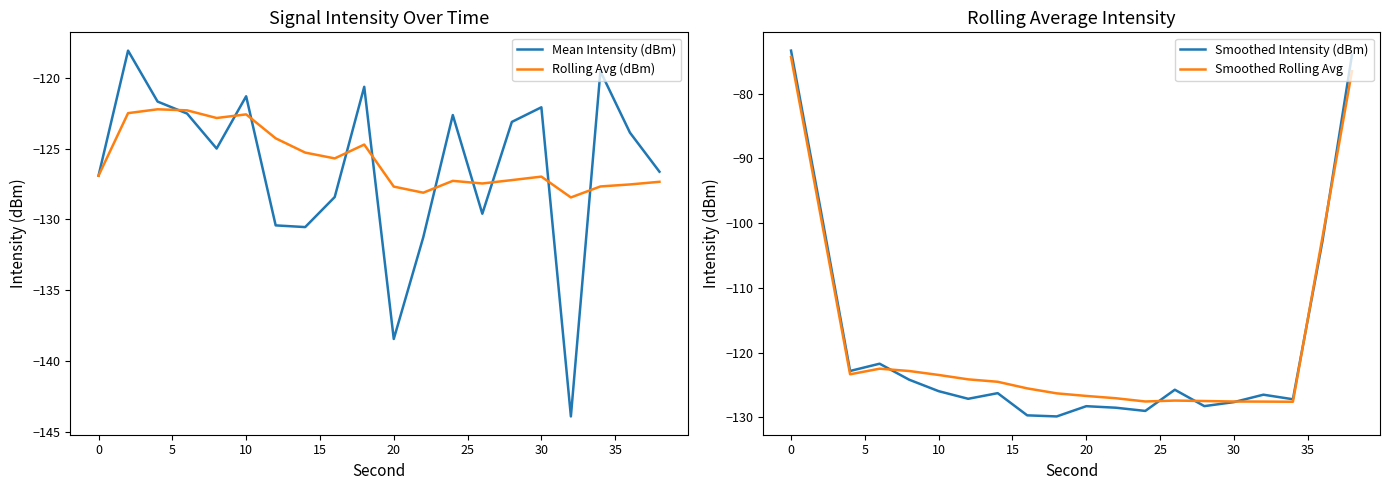

What is the maximum value for Mean Intensity (dBm)?

-118.1